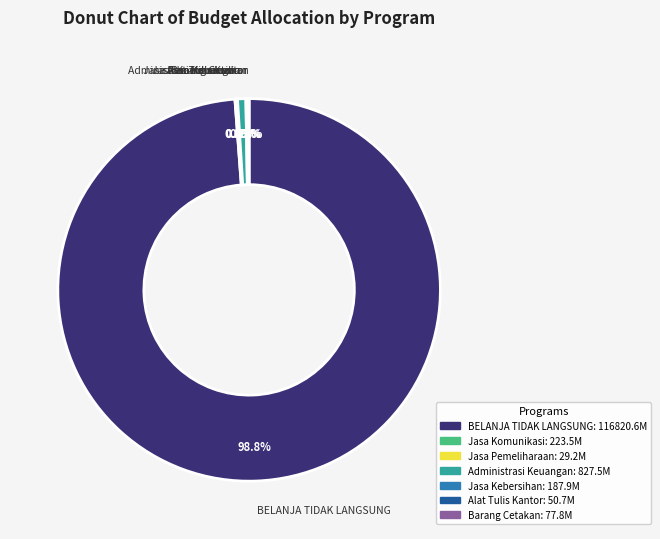

What percentage is NOT represented by BELANJA TIDAK LANGSUNG?

1.2%